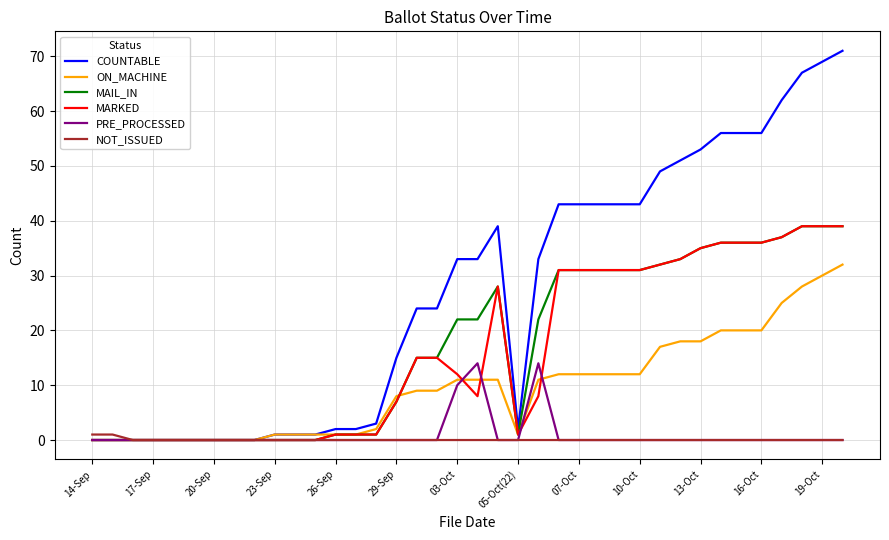

How many lines are shown in the chart?

6